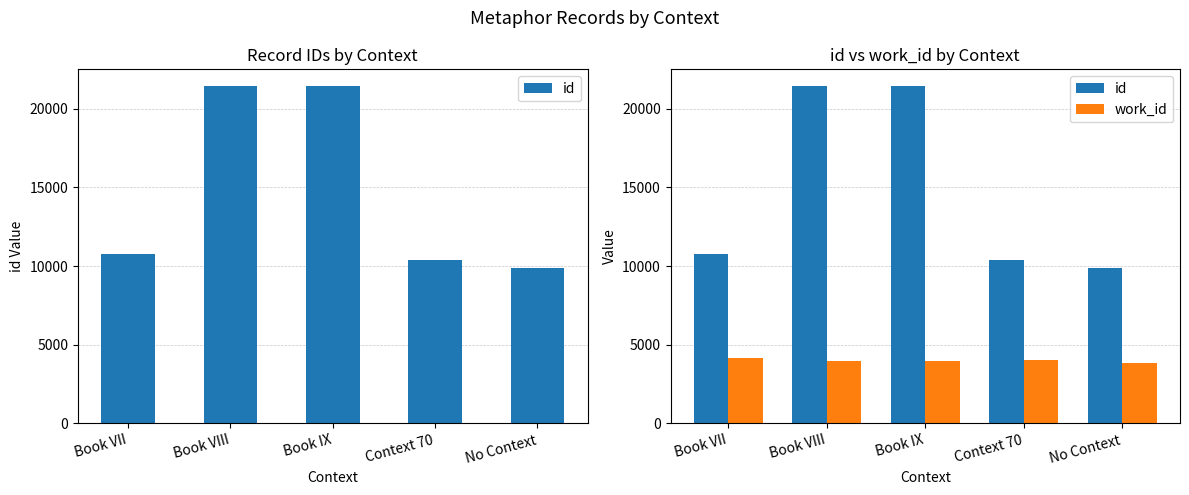

What is the difference between the second highest and second lowest values in the work_id series?

72